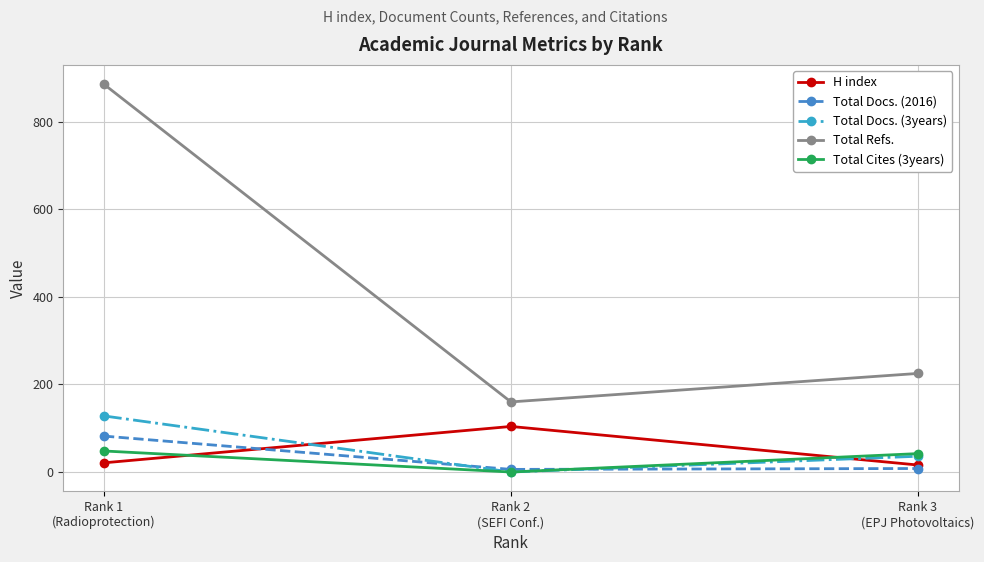

What is the maximum value for H index?

104